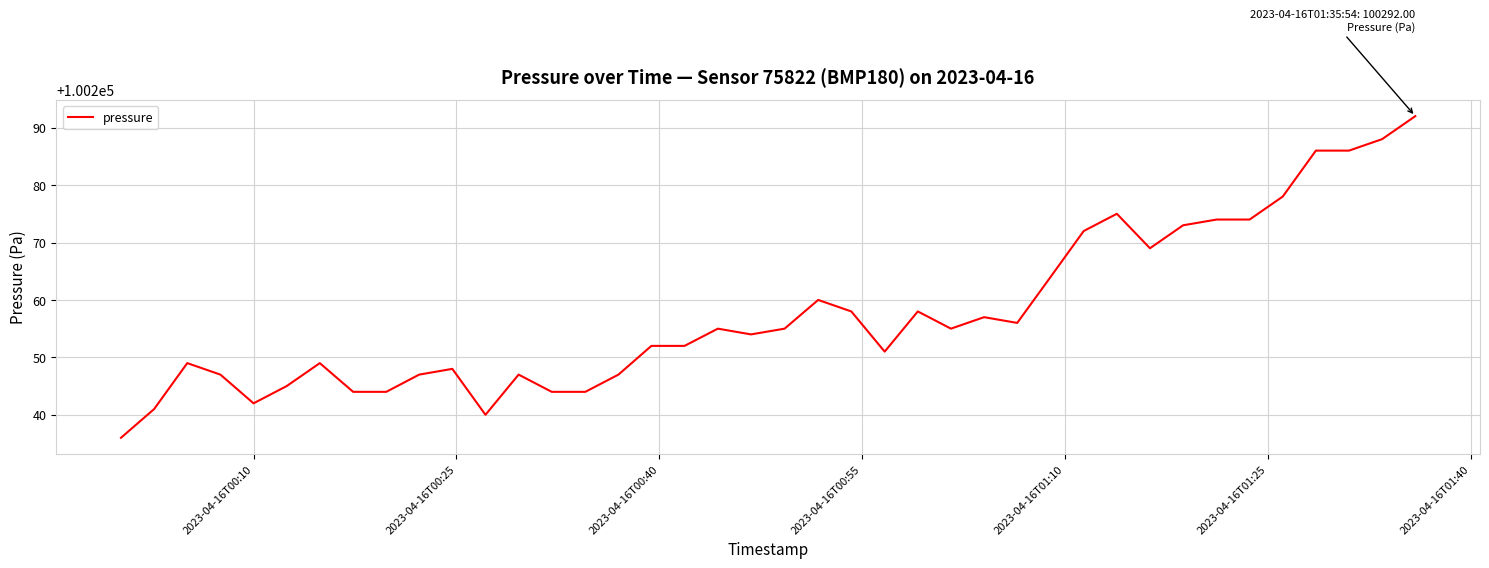

What is the maximum value shown in the chart?

100292